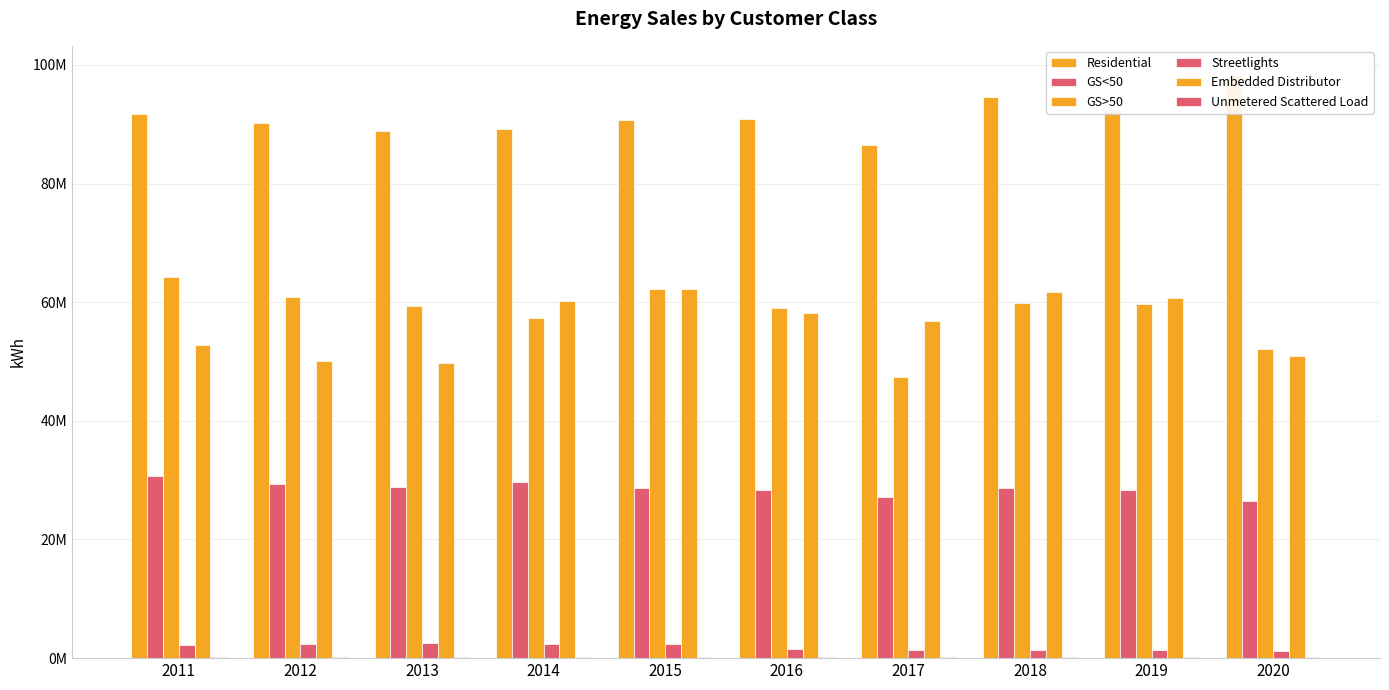

What is the difference between the maximum and second lowest values in the GS>50 series?

12276575